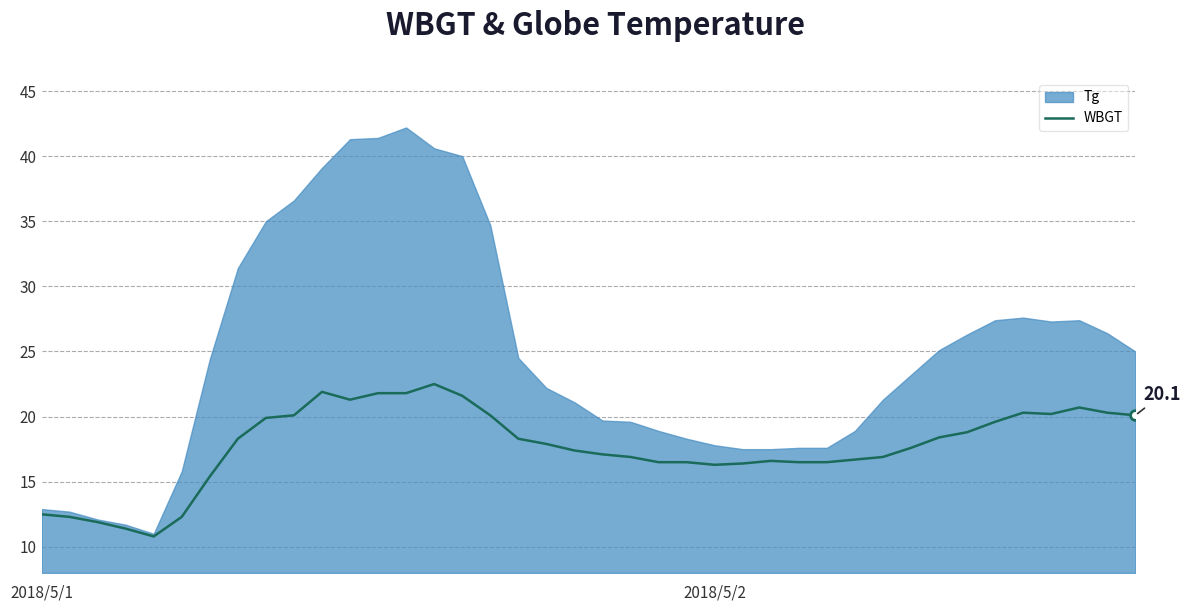

What is the maximum value for WBGT?

22.5